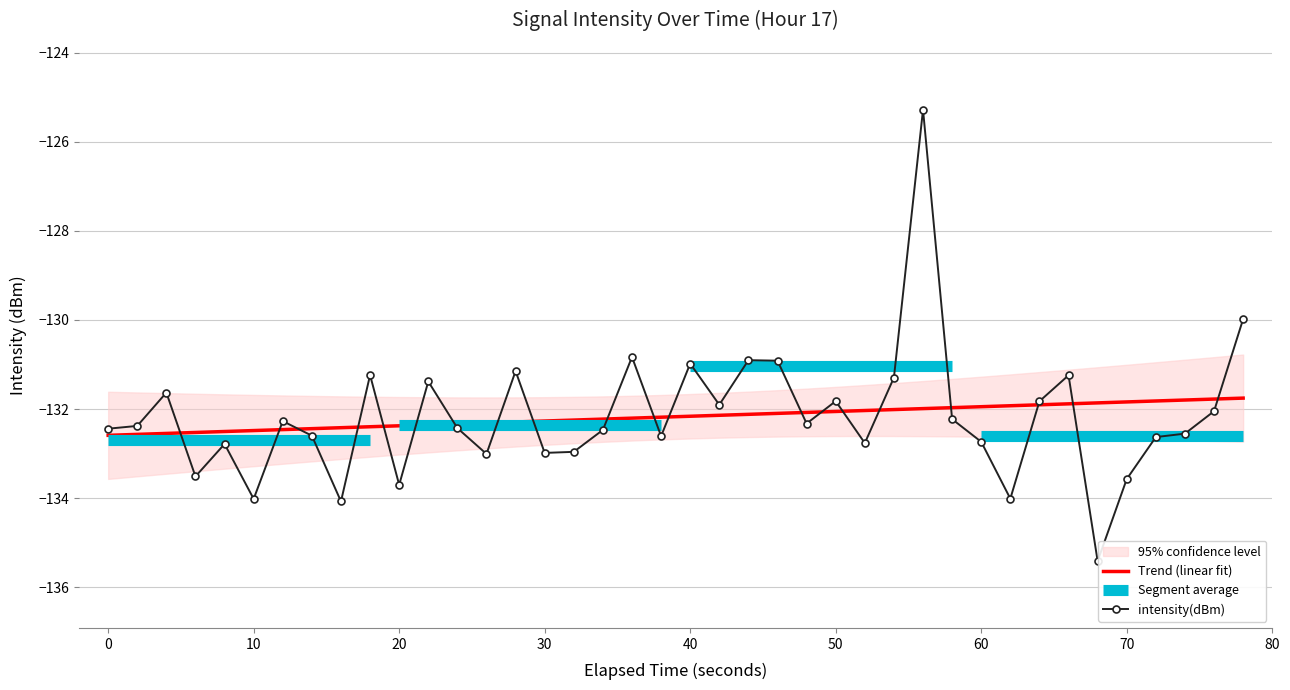

Is it true that Trend (linear fit) equals -132.3 at 30?

True